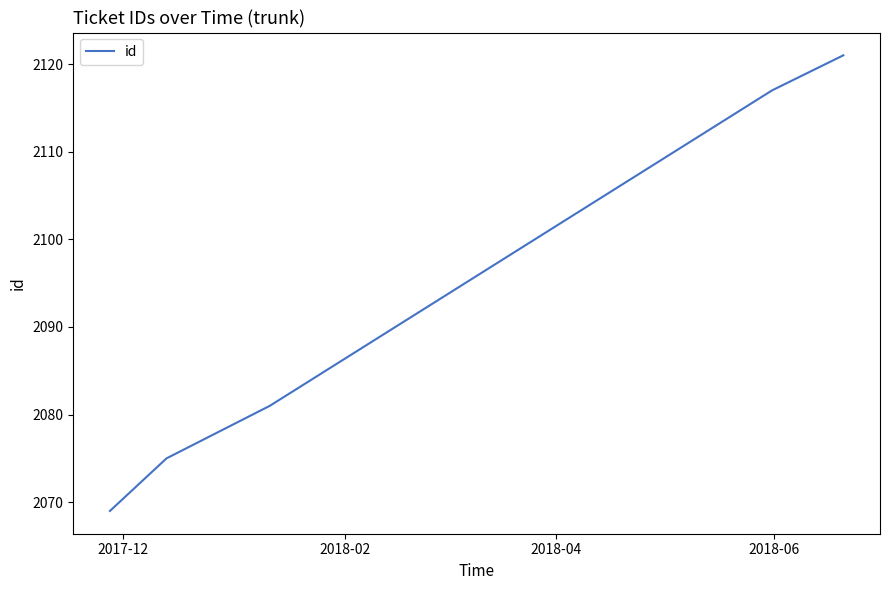

True or false: the data has more than 0 interior local peaks.

False